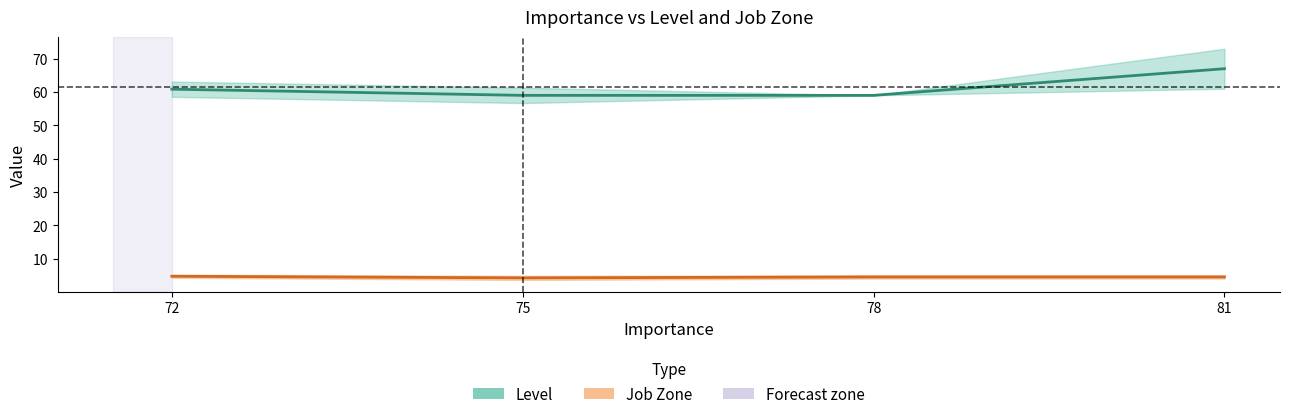

Read the Level value at 78.

59.0